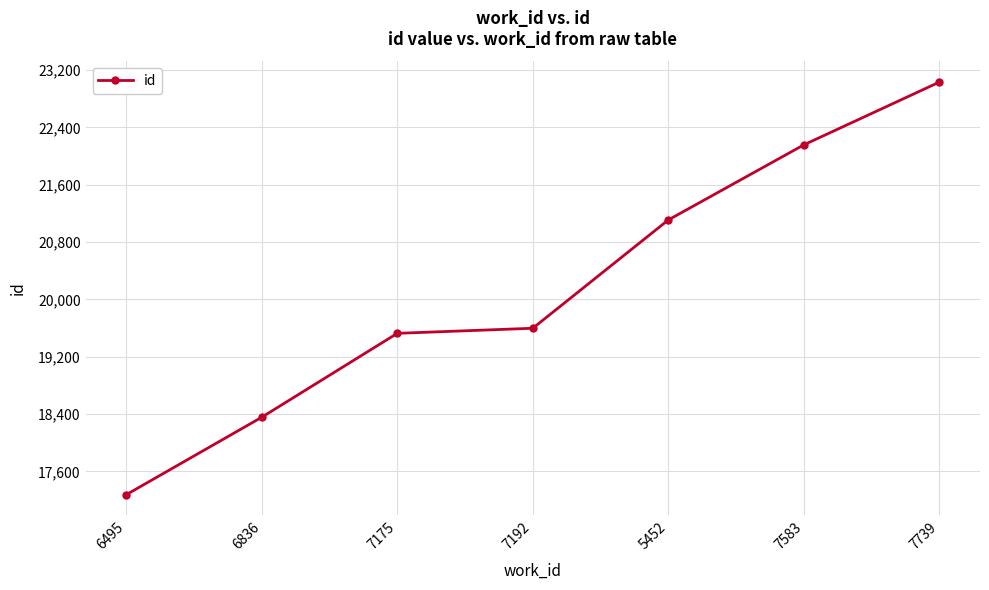

Reading left to right, extract all data points from this chart.

17274	18355	19526	19597	21109	22157	23033